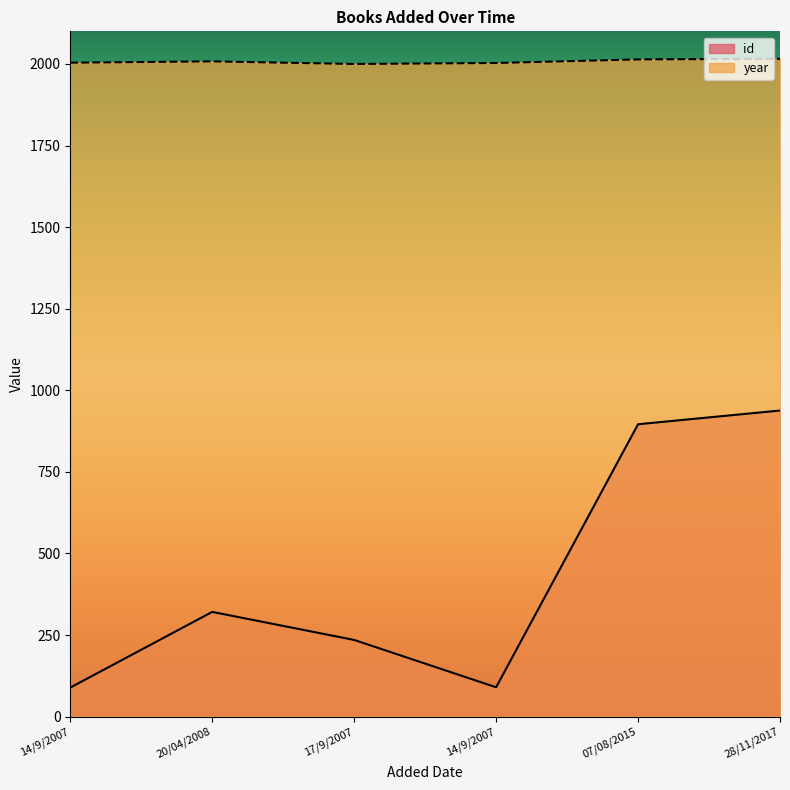

How many lines are shown in the chart?

2